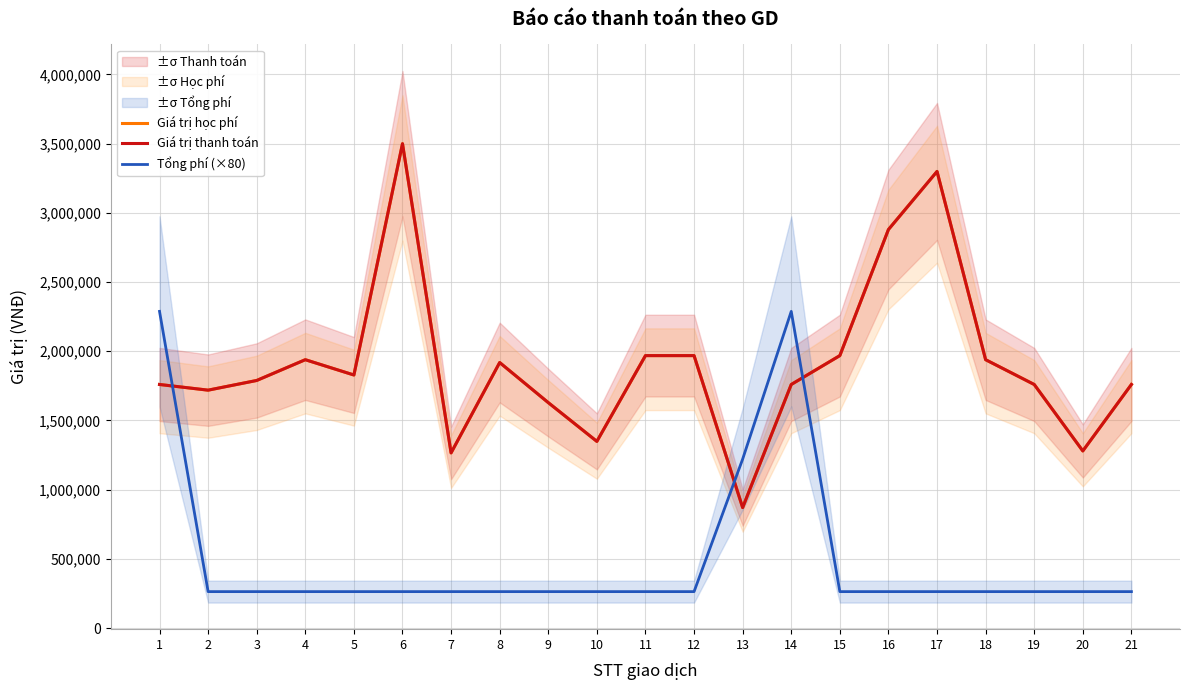

What value does the Giá trị học phí series have at 10, to the nearest 10?

1349000